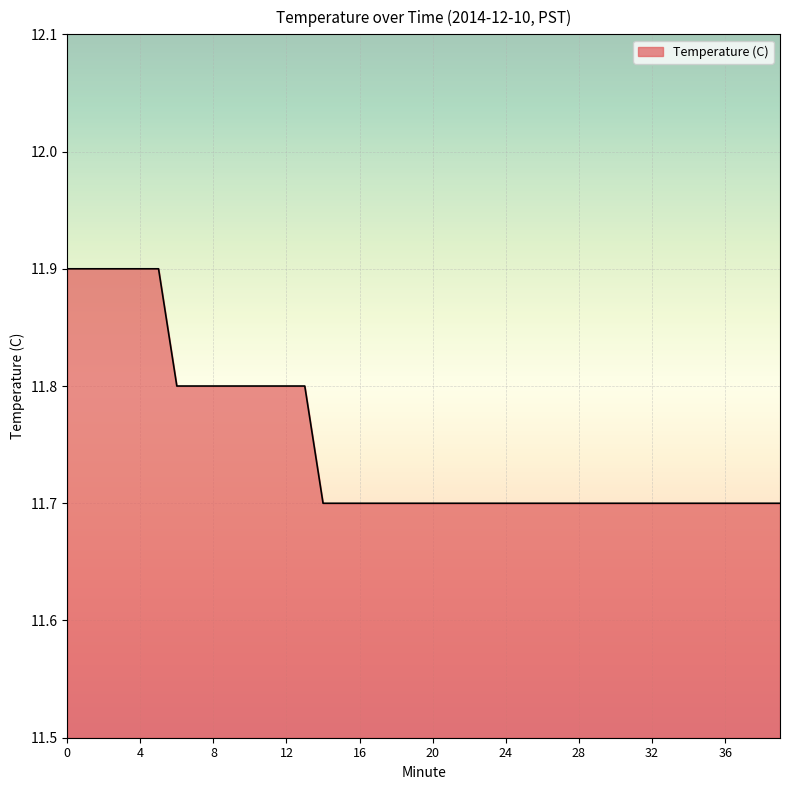

What is the difference between the maximum and minimum values?

0.2